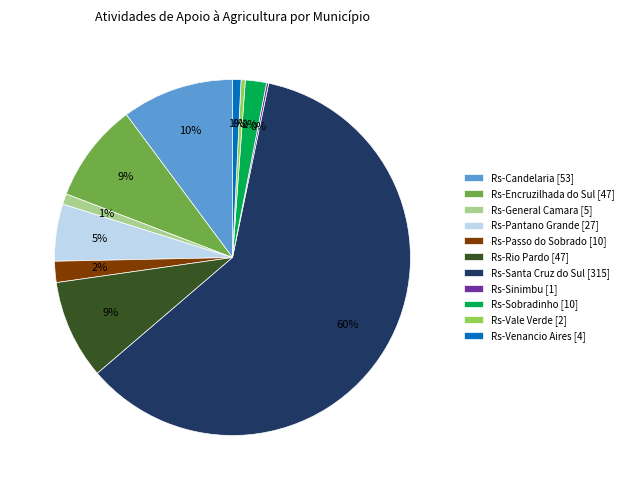

Which slice is the largest?

Rs-Santa Cruz do Sul [315]